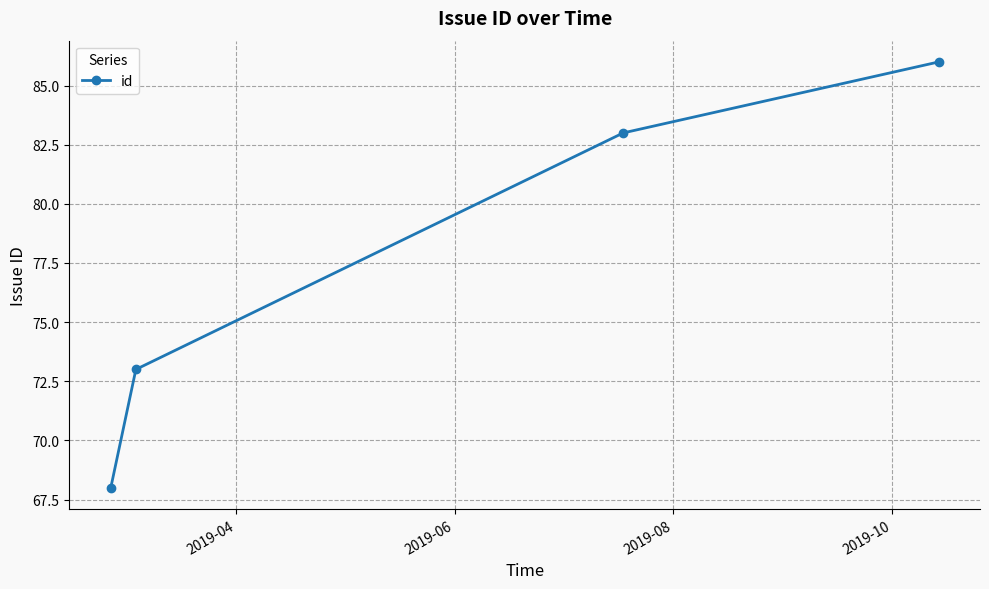

What is the difference between the second highest and second lowest values?

10